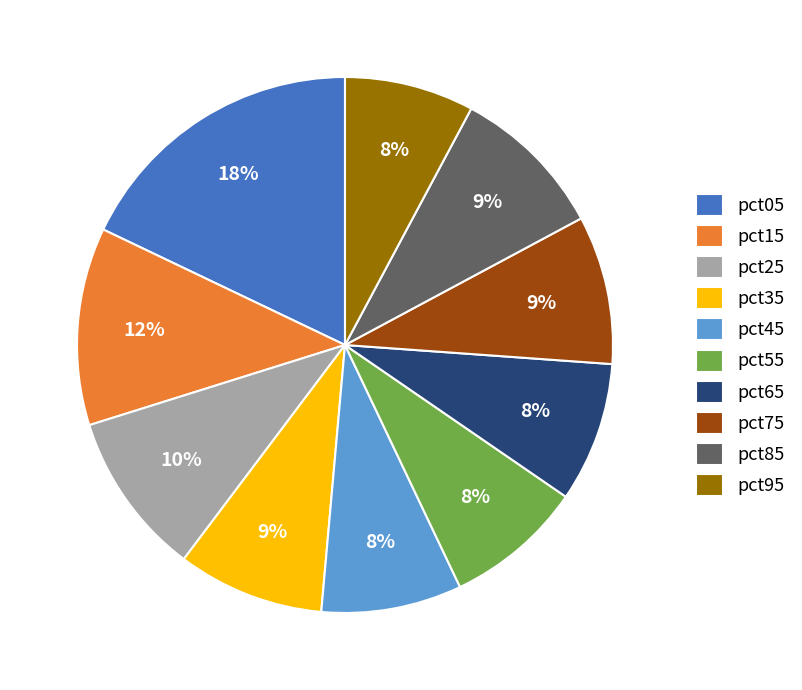

What is the ratio of the value at pct45 to the value at pct55?

1.0